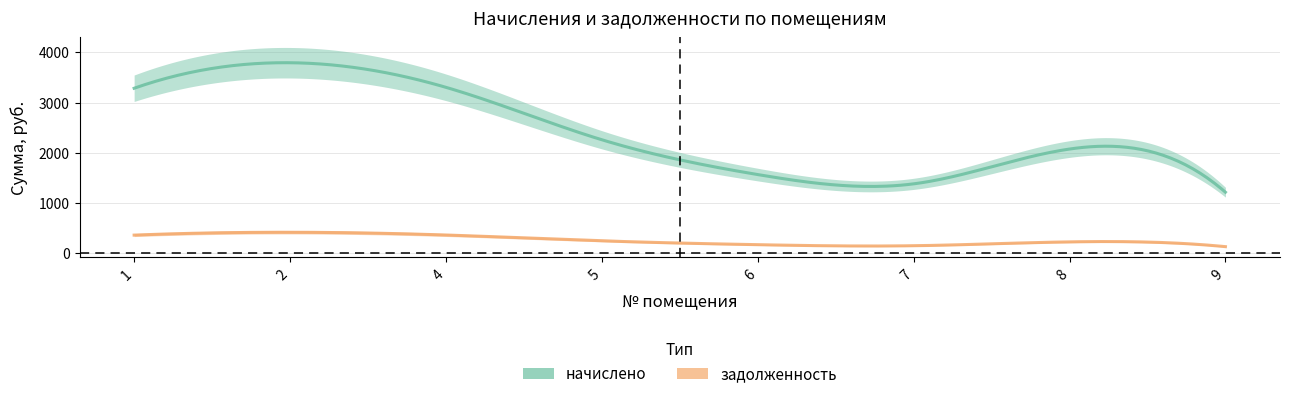

Reading right to left, extract all data points from this chart.

начислено: 1218.9	2077.7	1385.1	1569.8	2262.3	3305.8	3795.2	3287.3
задолженность: 135.4	230.8	153.9	174.4	251.4	367.3	421.7	365.3